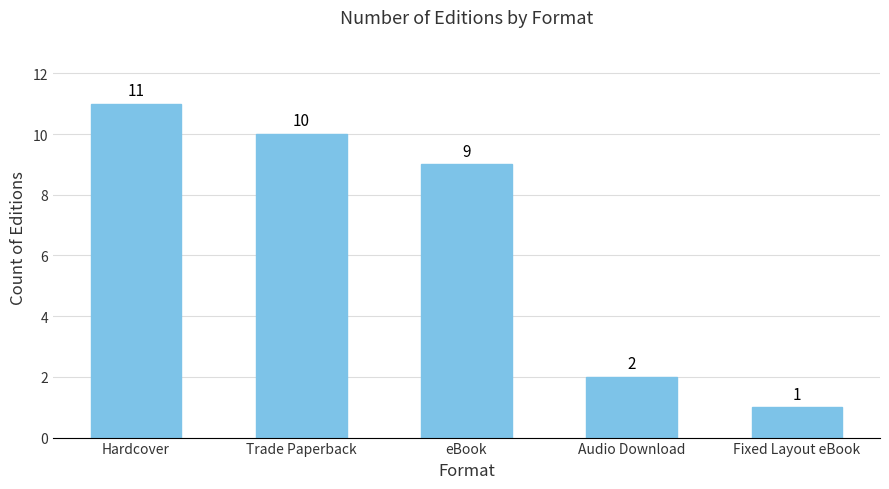

What is the change in value from Trade Paperback to Fixed Layout eBook?

-9